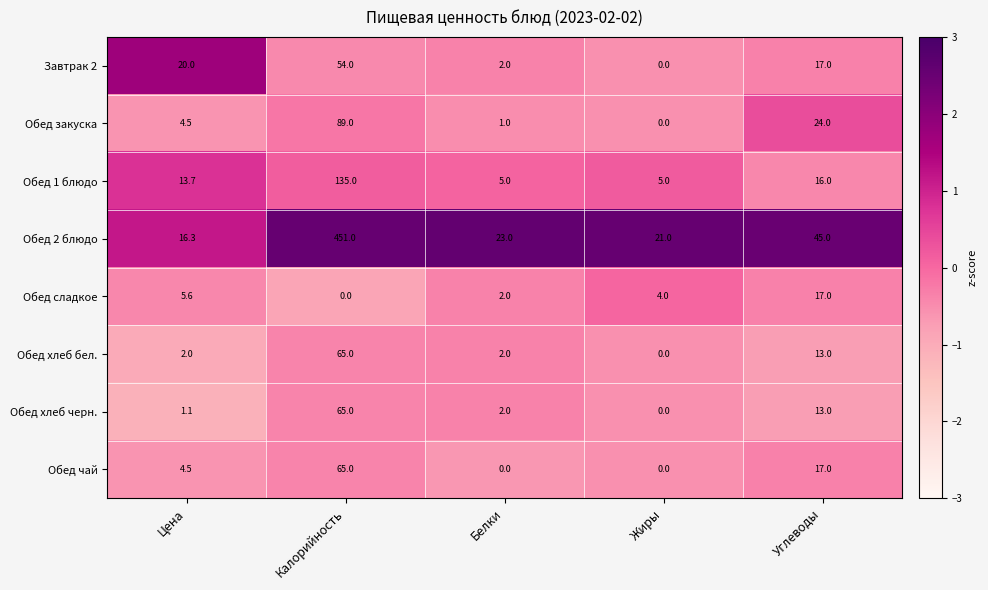

What is the greatest value displayed?

451.0